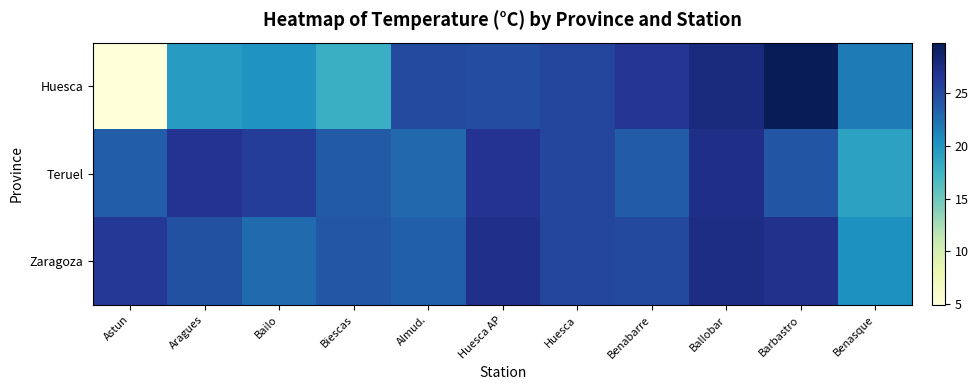

At which category does the chart reach its minimum across all series?

Astun